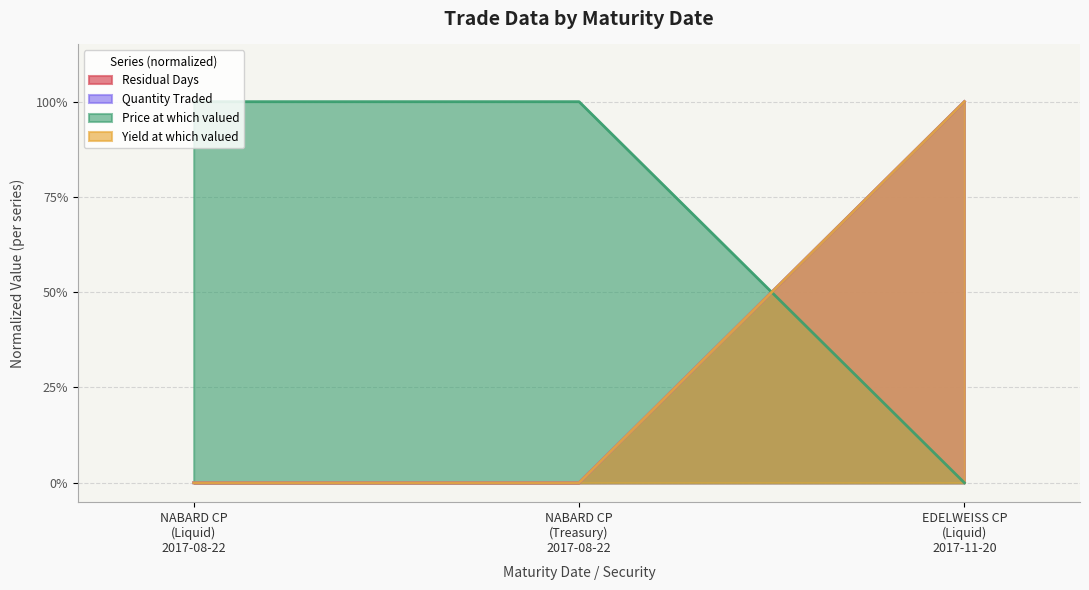

Where is Residual Days nearest to the value 0?

NABARD CP (Liquid) 2017-08-22